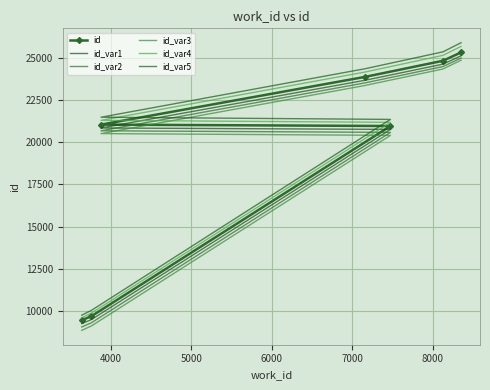

Reading left to right, list all the values displayed in this chart.

id: 9453.0	9692.0	20949.0	21032.0	23860.0	24811.0	25306.0
id_var1: 9253.0	9492.0	20749.0	20832.0	23660.0	24611.0	25106.0
id_var2: 9053.0	9303.4	20571.9	20666.3	23505.7	24468.1	24974.6
id_var3: 8853.0	9114.9	20394.7	20500.6	23351.4	24325.3	24843.1
id_var4: 9603.0	9876.3	21167.6	21284.9	24147.1	25132.4	25661.7
id_var5: 9753.0	10037.7	21340.4	21469.1	24342.9	25339.6	25880.3